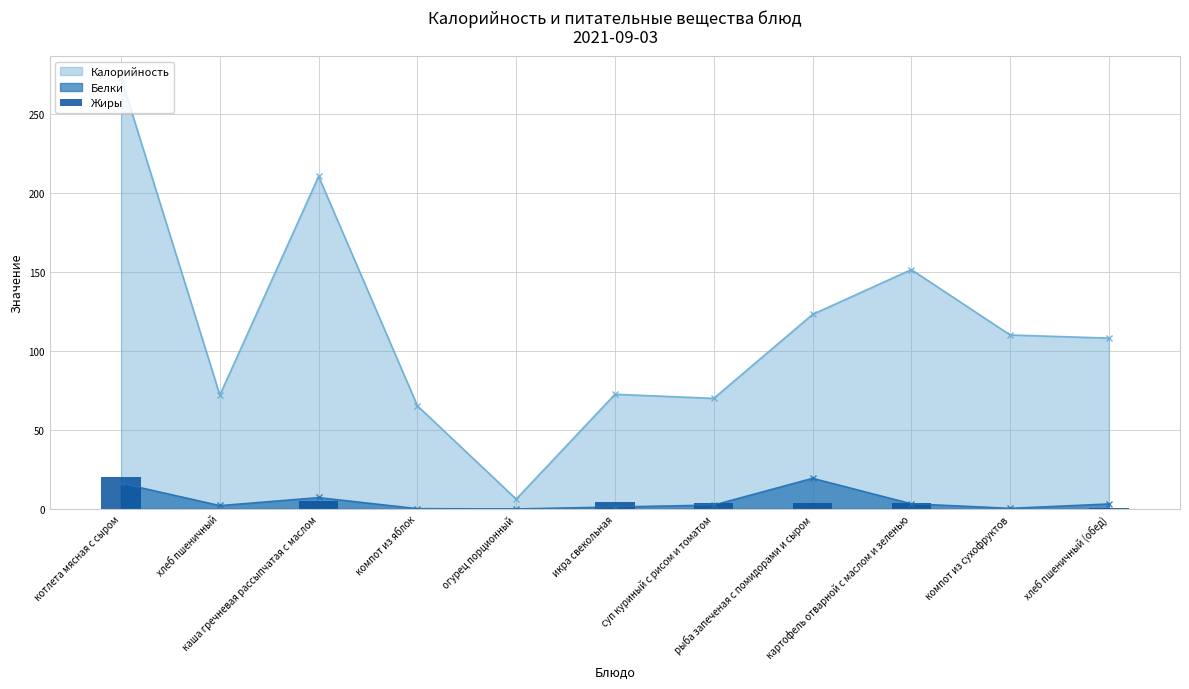

True or false: Белки and Калорийность cross at least once.

False